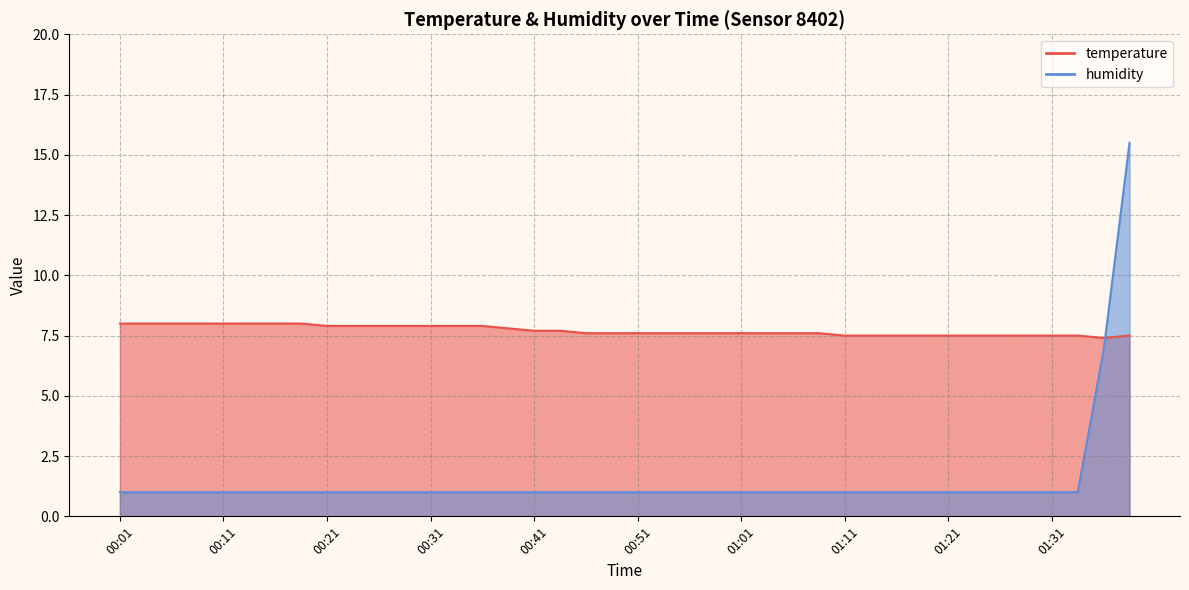

At how many categories does at least one series exceed 13?

1